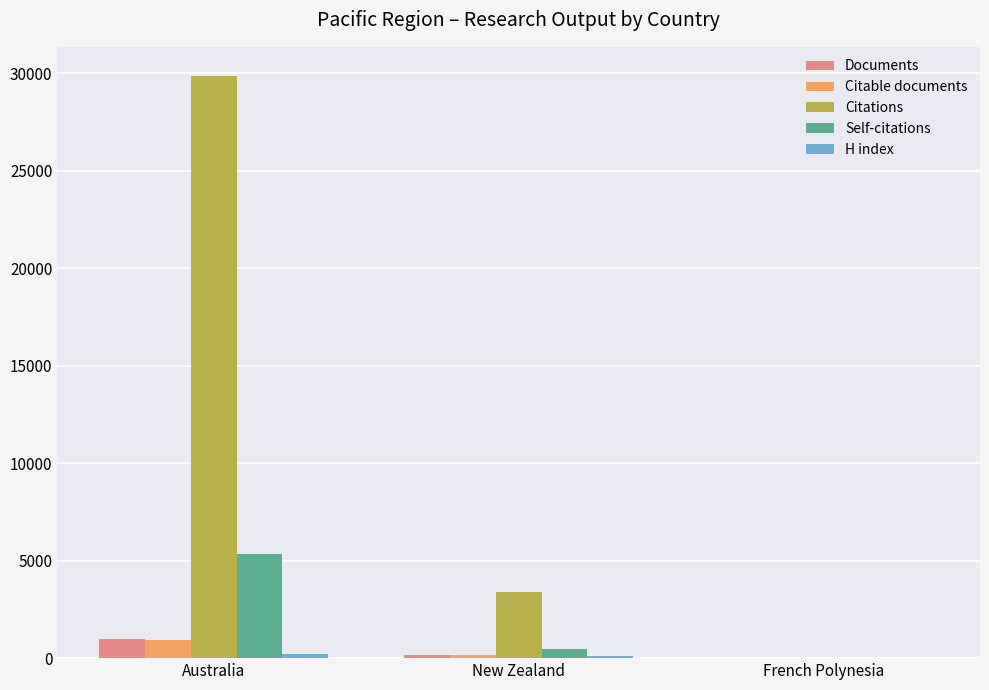

The value of Self-citations at Australia is 5333. True or false?

True